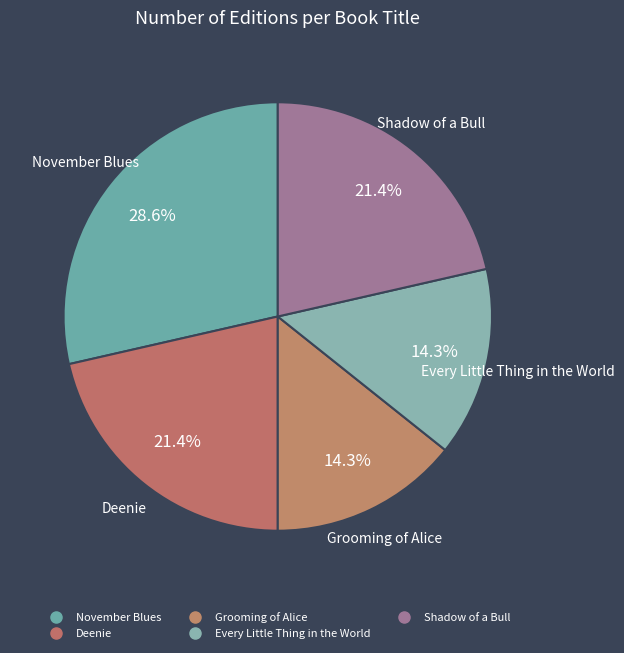

To the nearest percent, what percentage of the pie is Deenie?

21%